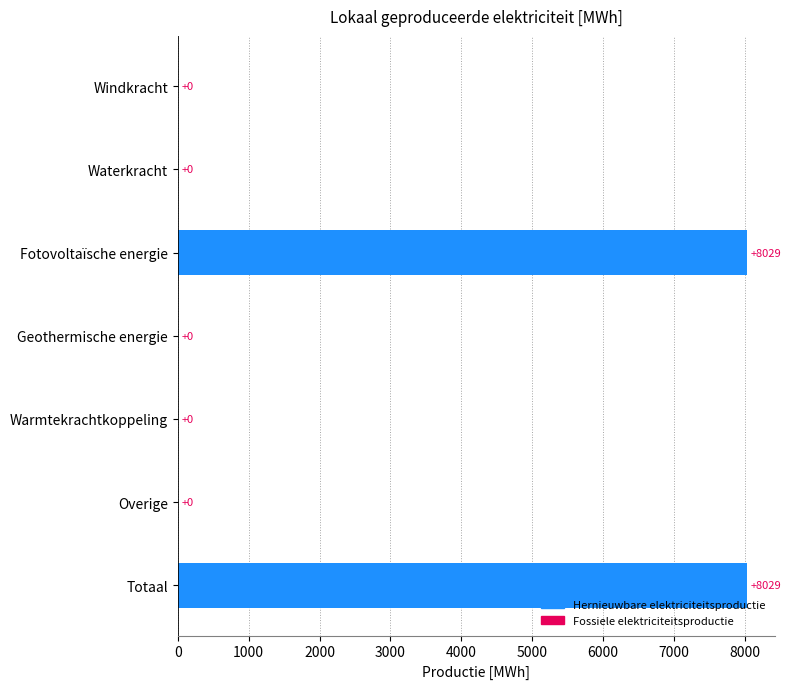

What is the greatest value displayed?

8028.6